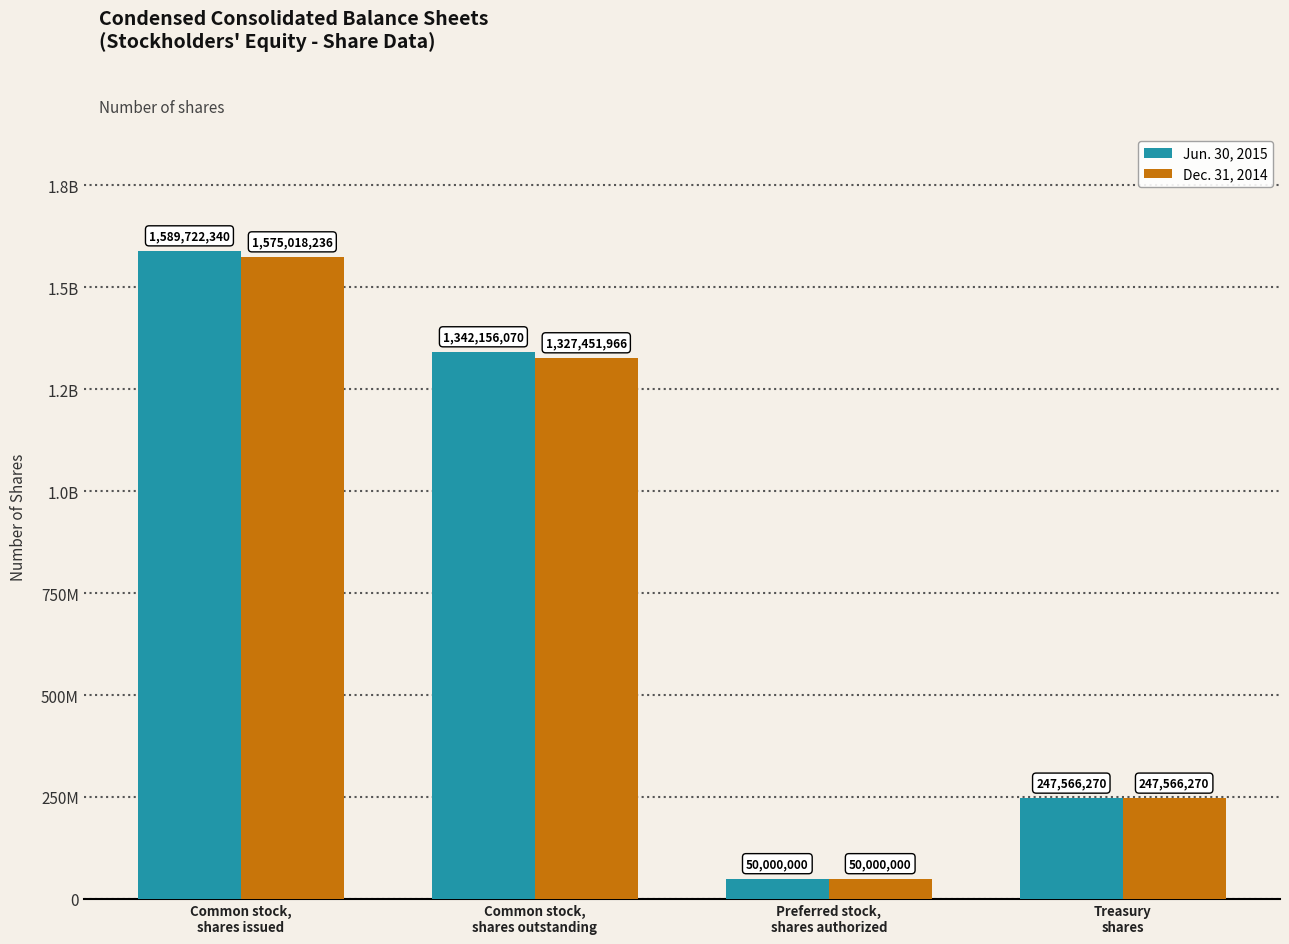

List the series in order of their peak value, highest first.

Jun. 30, 2015, Dec. 31, 2014